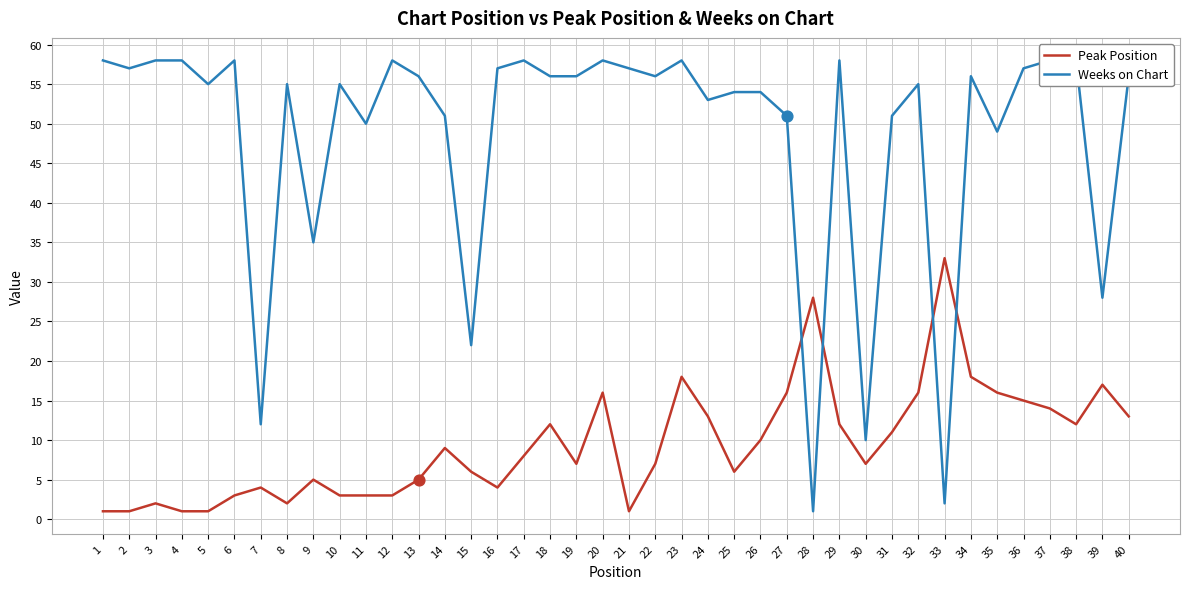

At which category is the sum across all series the highest?

23